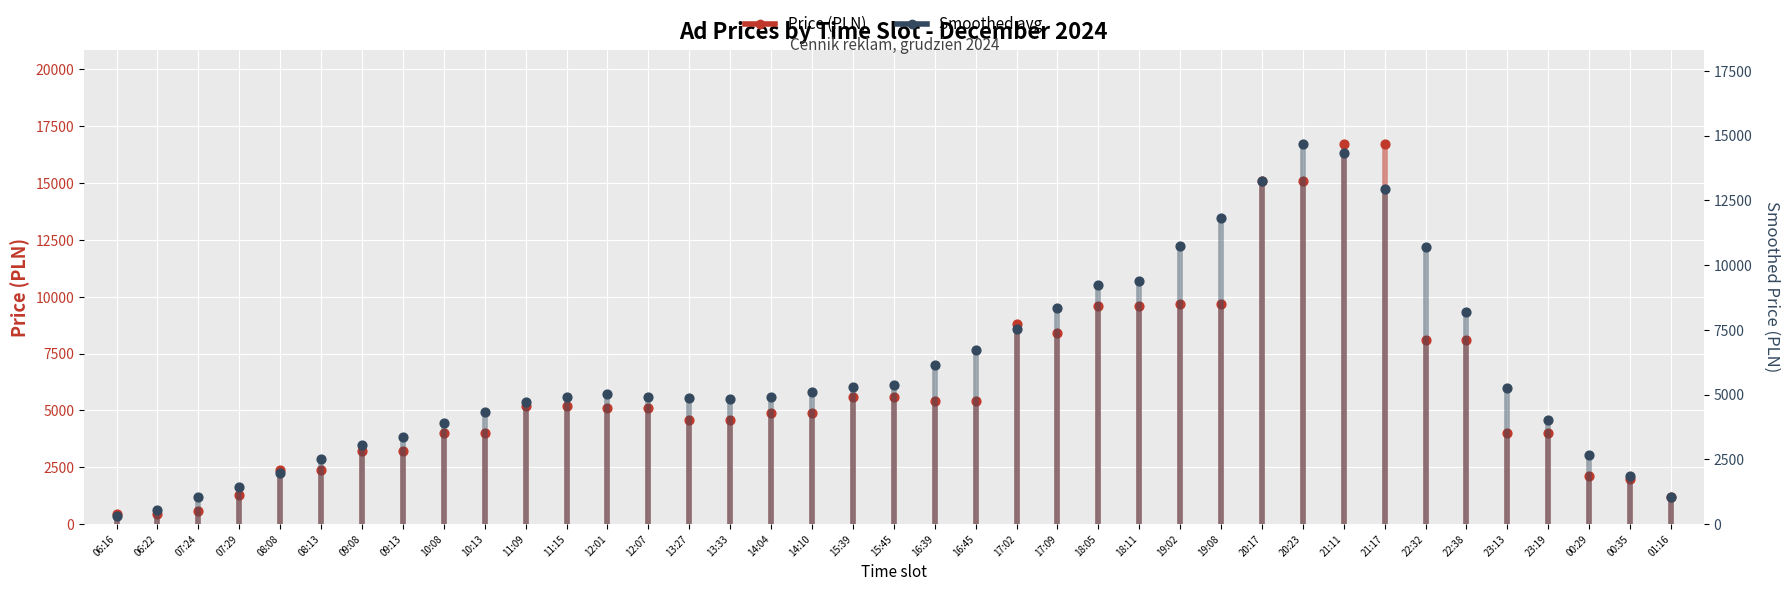

What is the total value across all series at 06:22?

750